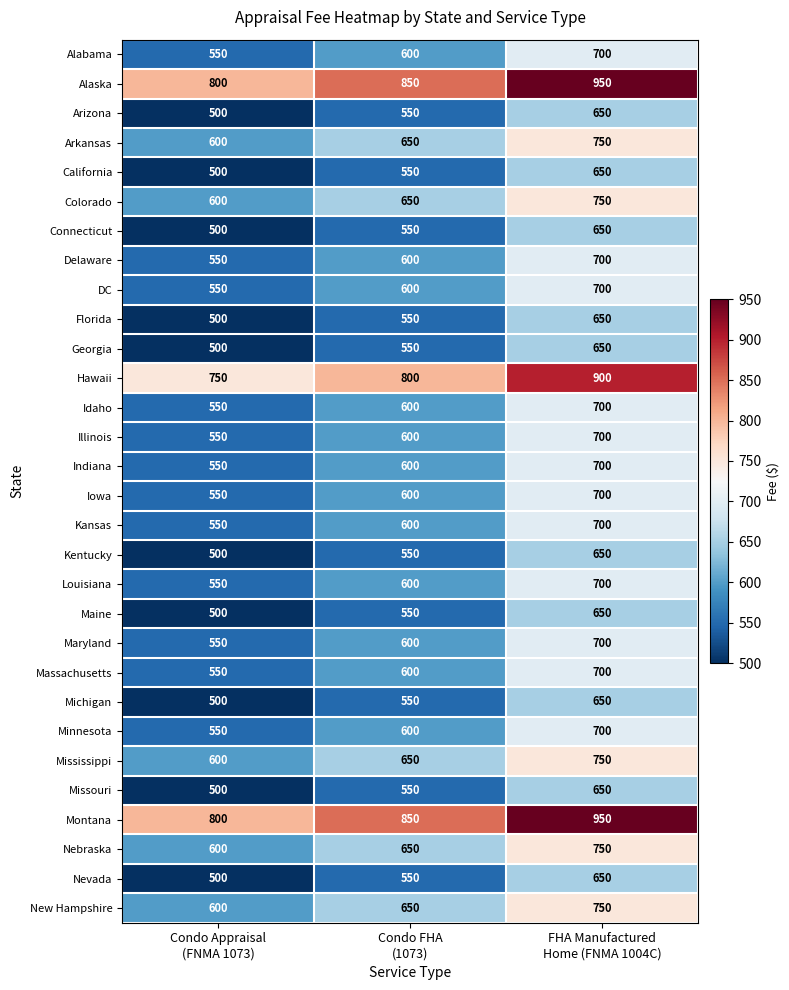

What is the sum of all Michigan values?

1700